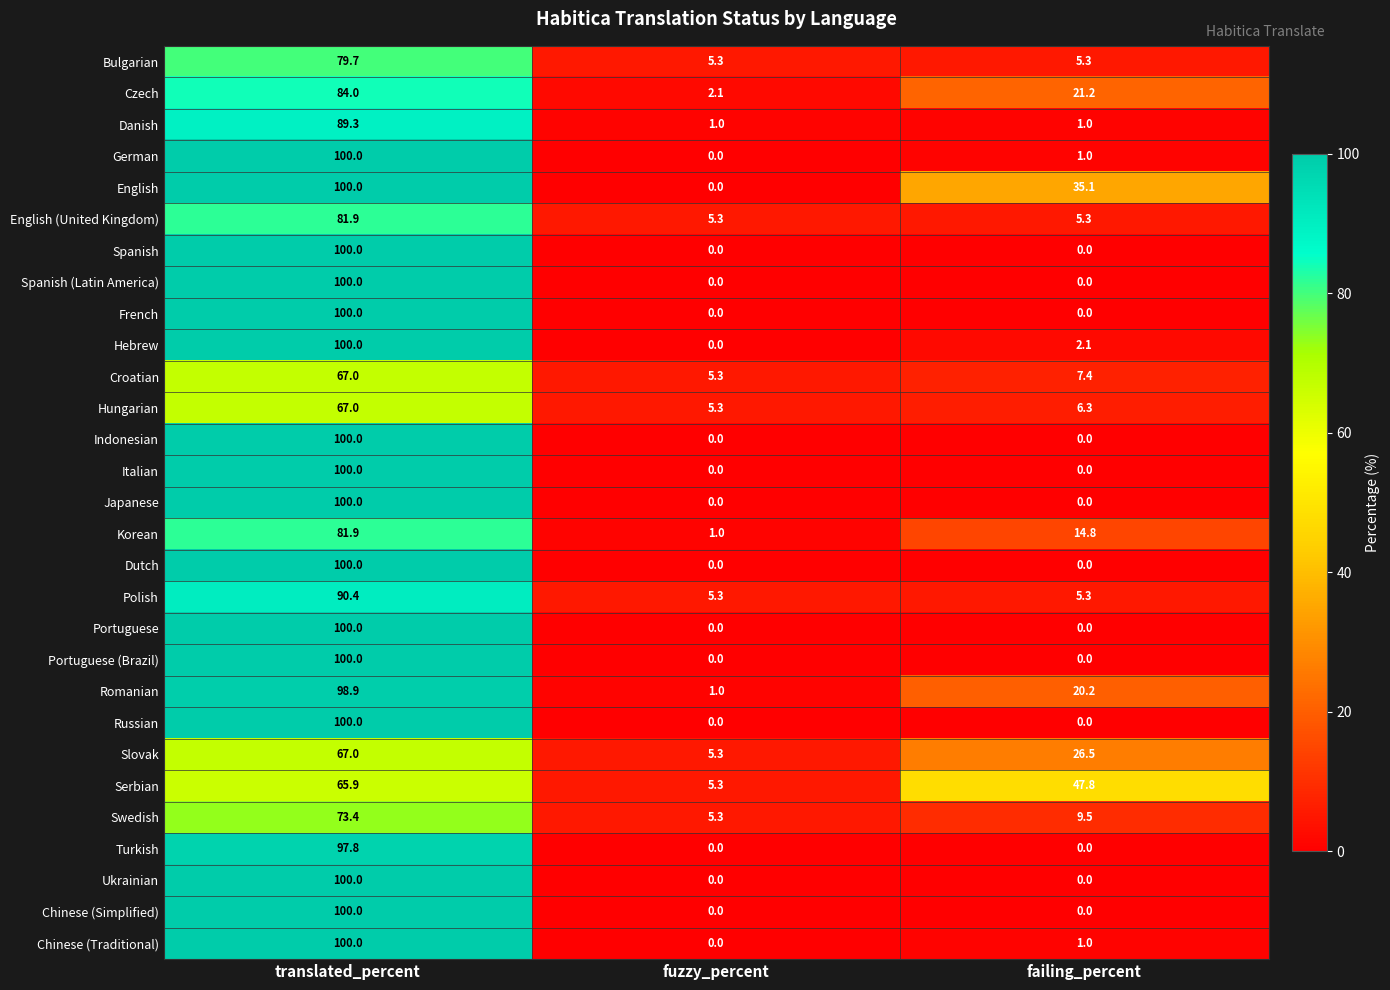

What is the spread (max minus min) of values at fuzzy_percent?

5.3